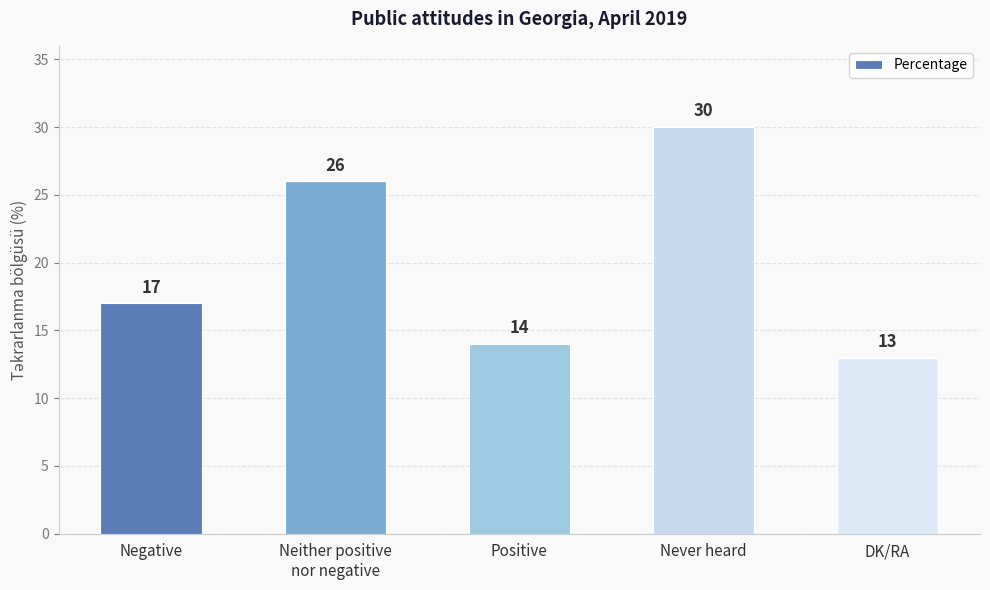

At which category does the chart reach its minimum across all series?

DK/RA